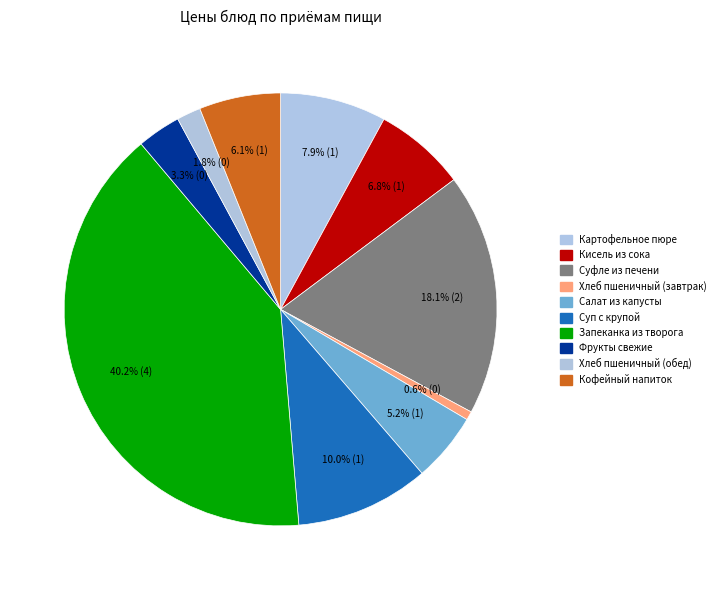

Is Хлеб пшеничный (обед) the majority of the pie?

No